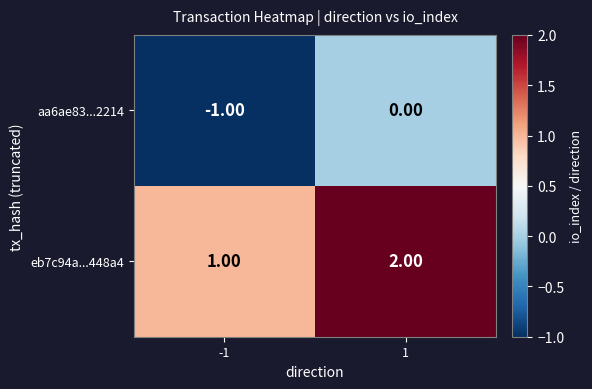

What is the sum of all eb7c94a...448a4 values?

3